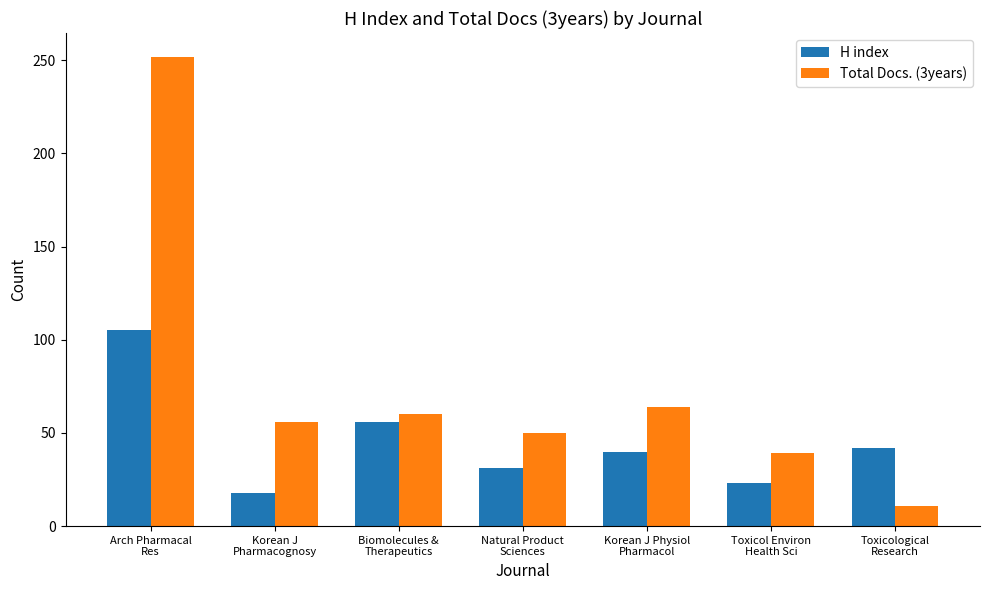

What is the label of the 1st bar from the left?

Arch Pharmacal
Res